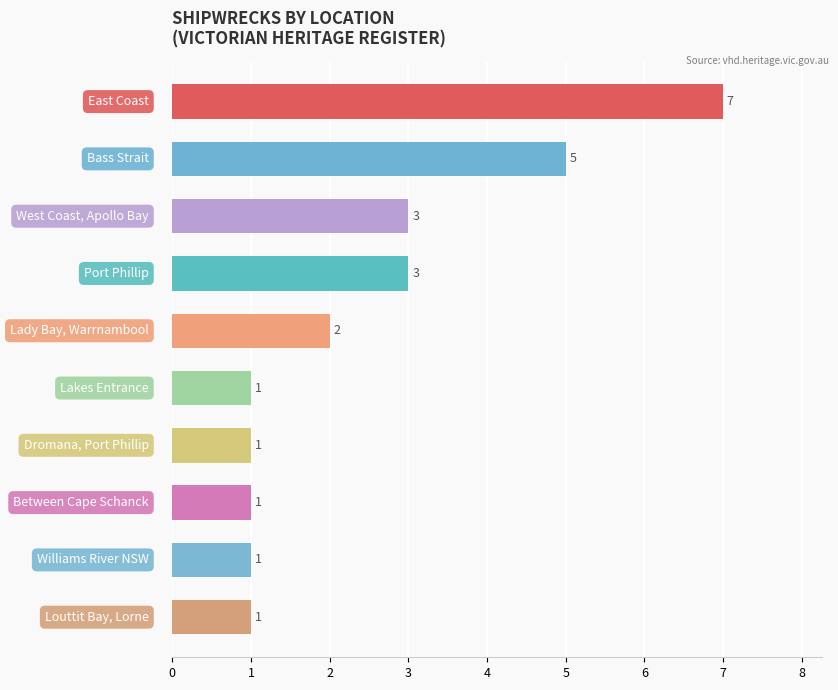

What is the sum of all values?

25